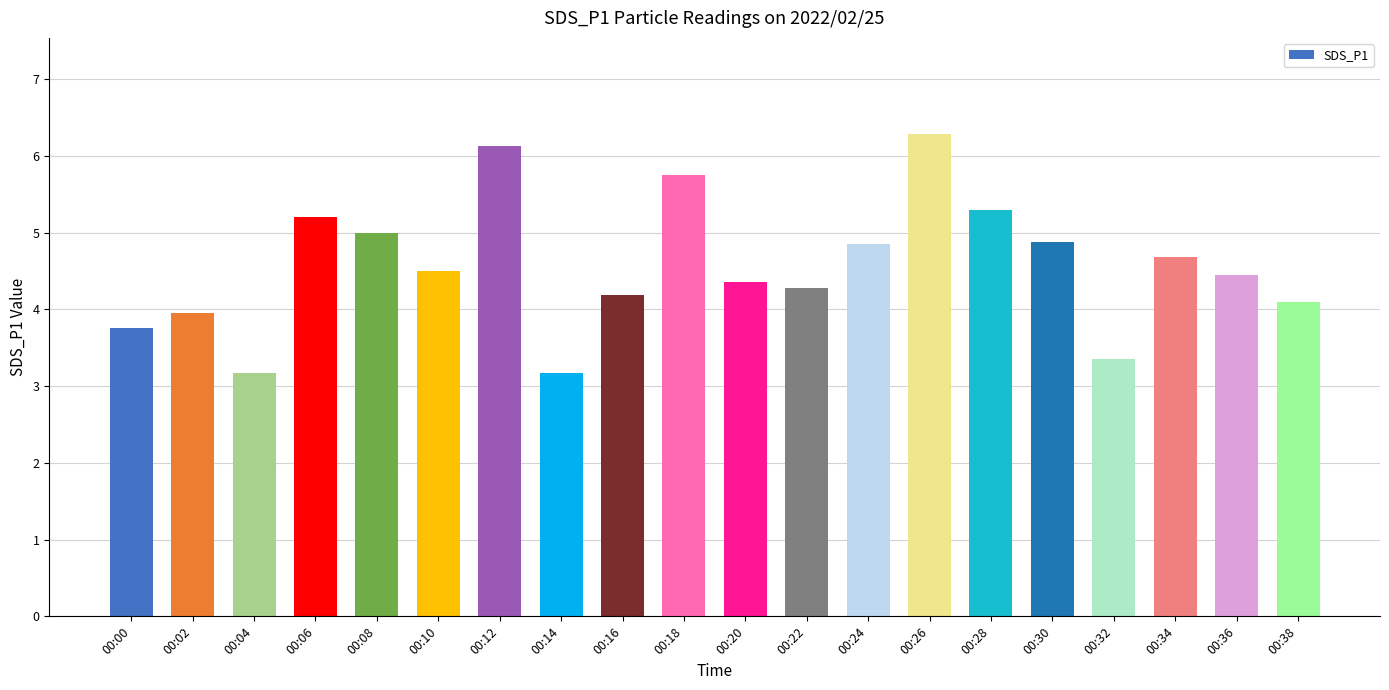

What is the minimum value shown in the chart?

3.2